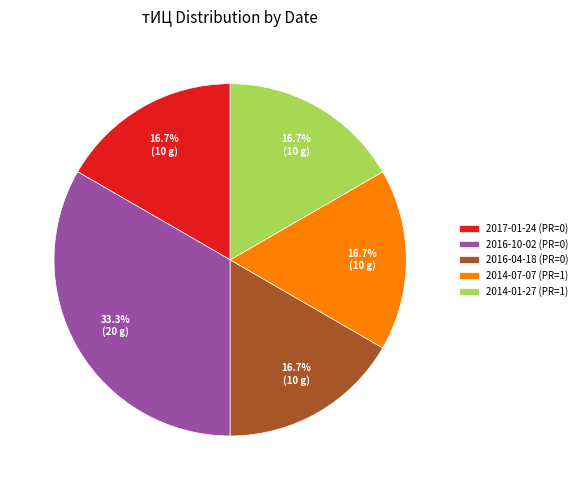

Approximately how many times larger is the value at 2016-10-02 (PR=0) compared to 2014-01-27 (PR=1)?

2.0